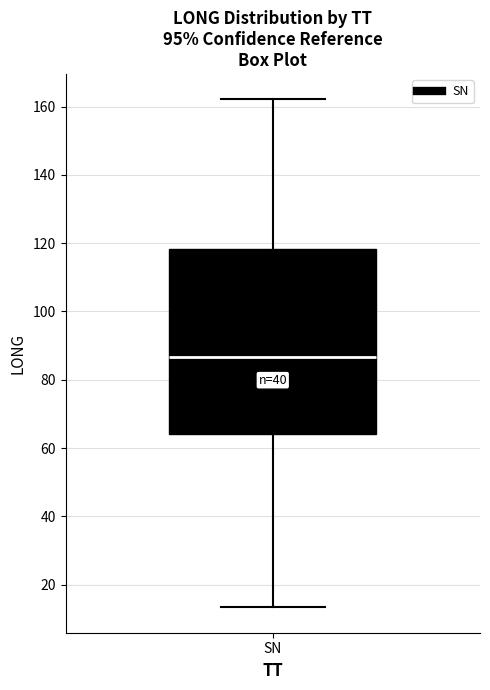

Transcribe this box plot: give where the median line is, the range the box spans, and where the two whiskers end, as read against the y-axis. The values are not printed on the chart, so give them approximately, as read against the axis.

median 86, box 64 to 118, whiskers 14 to 162